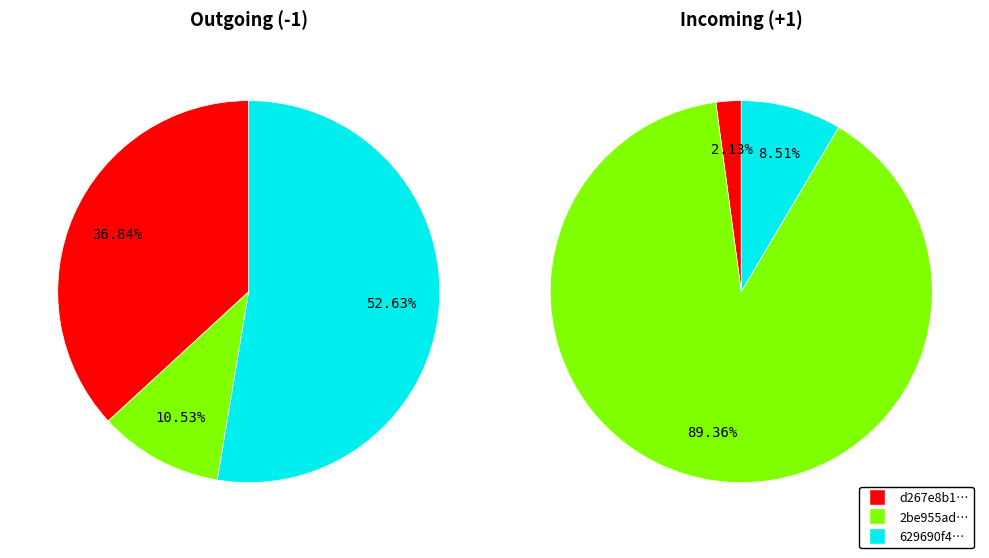

Is it true that 1 is 89% of the pie?

True